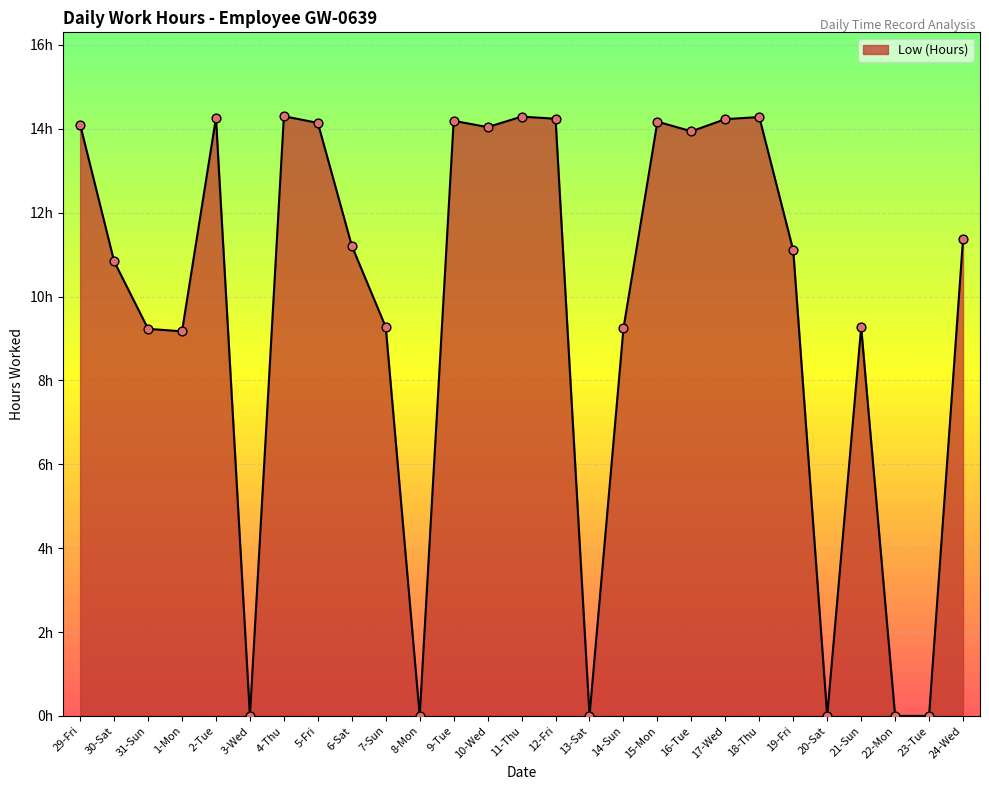

Which has a higher value, 31-Sun or 3-Wed?

31-Sun